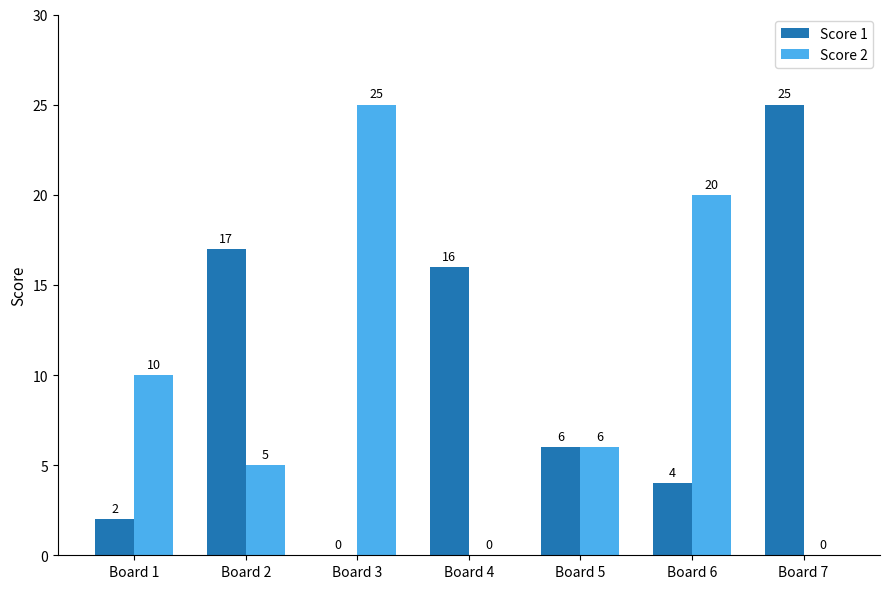

Between Board 3 and Board 5, which series saw the biggest shift?

Score 2